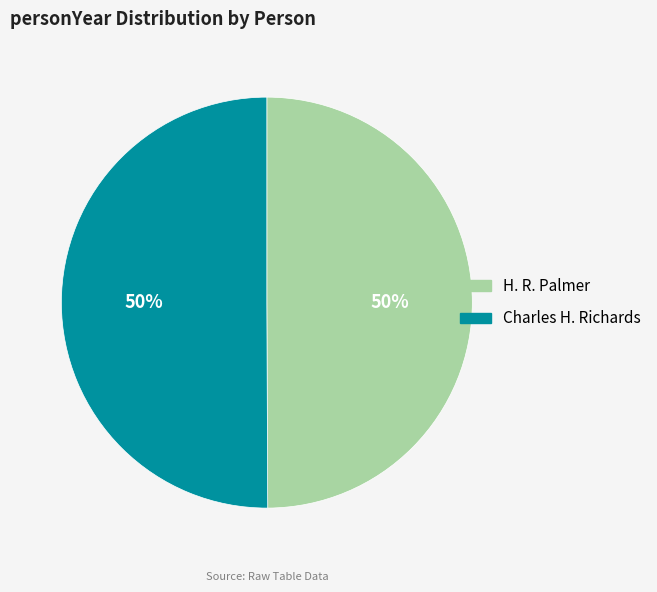

How many slices are in this pie chart?

2